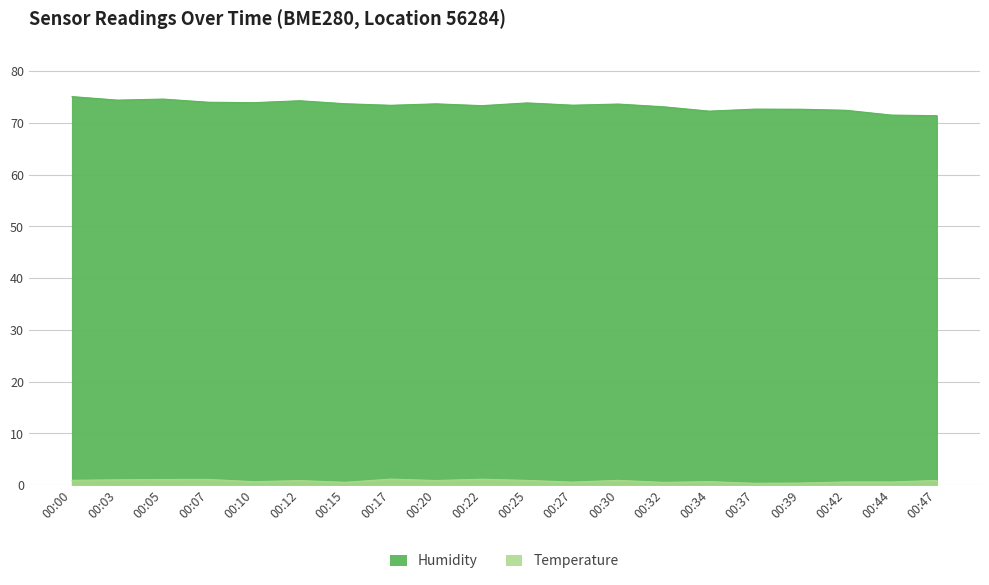

Is it true that Temperature equals 1.5 at 00:12?

False